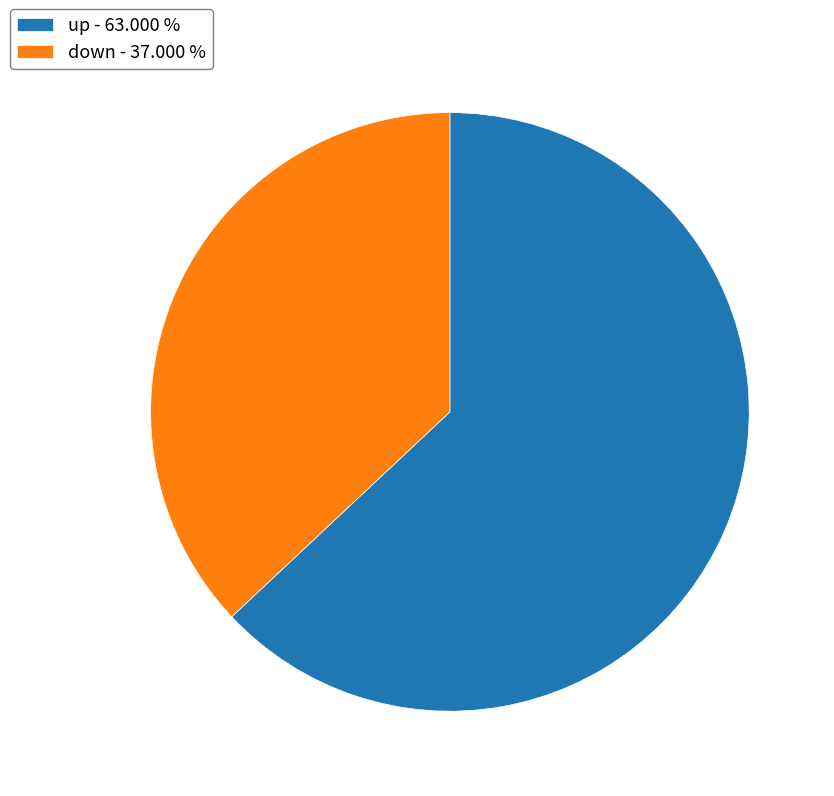

Which has a higher value, up - 63.000 % or down - 37.000 %?

up - 63.000 %